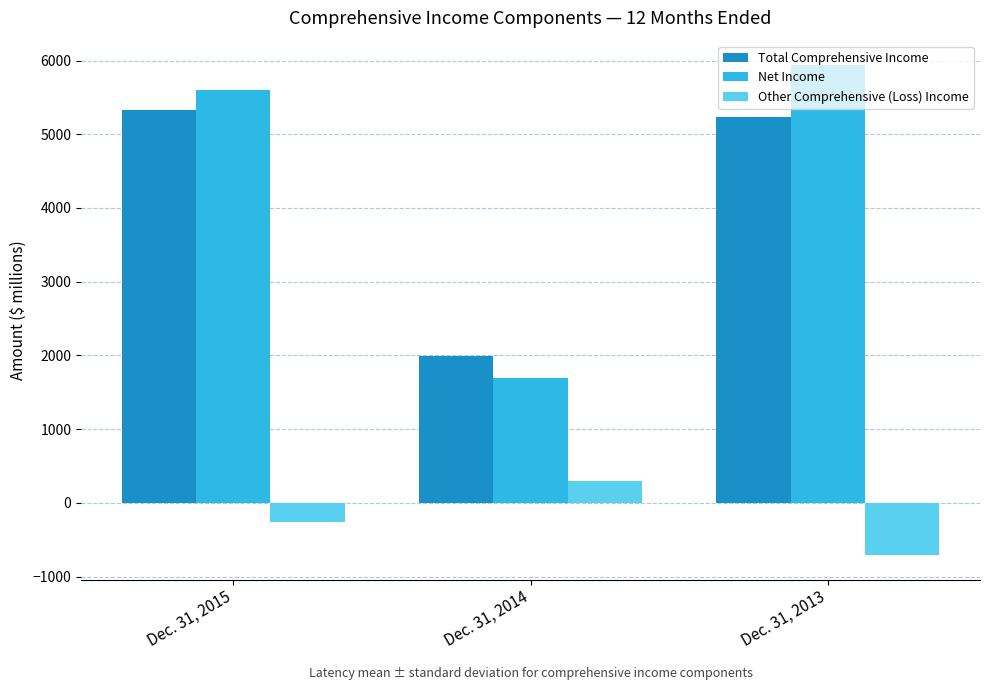

What is the sum of all Other Comprehensive (Loss) Income values?

-676